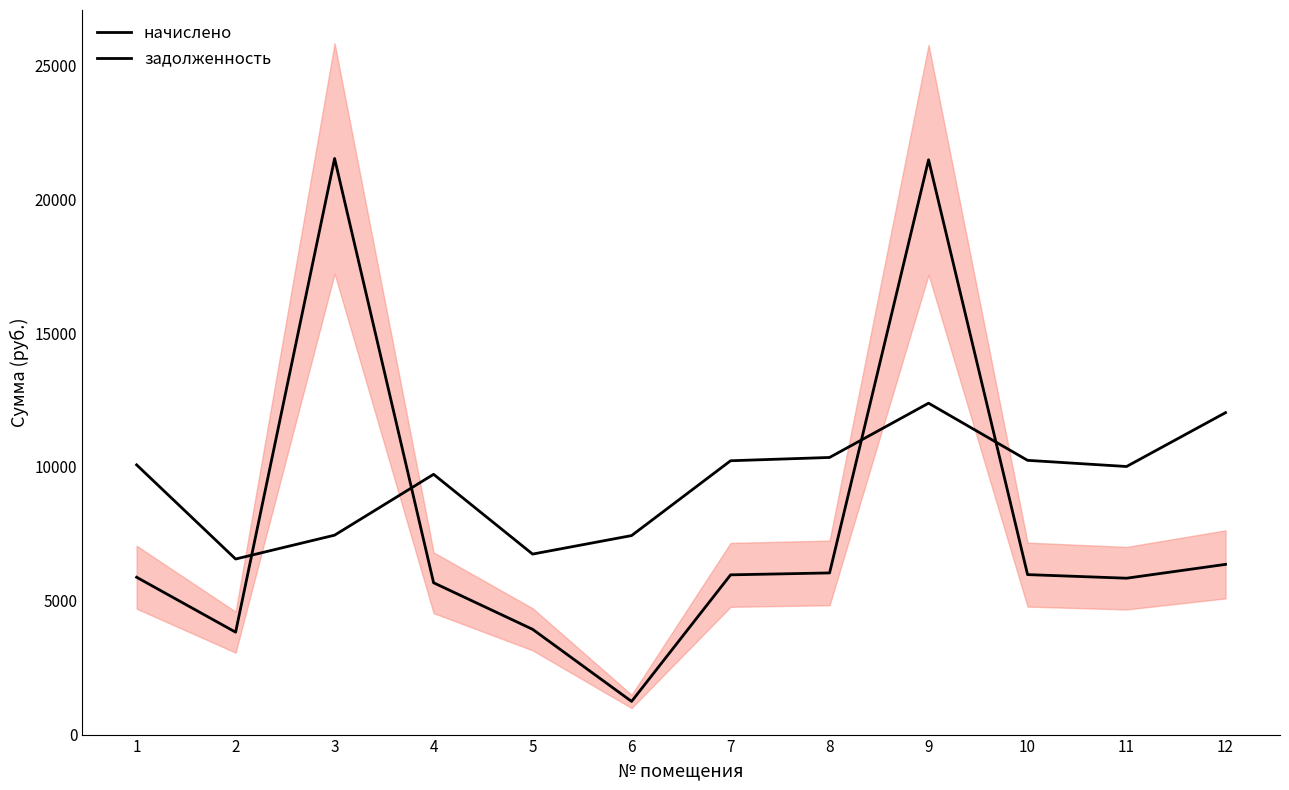

What is the difference between the maximum and minimum values in the задолженность series?

20283.3